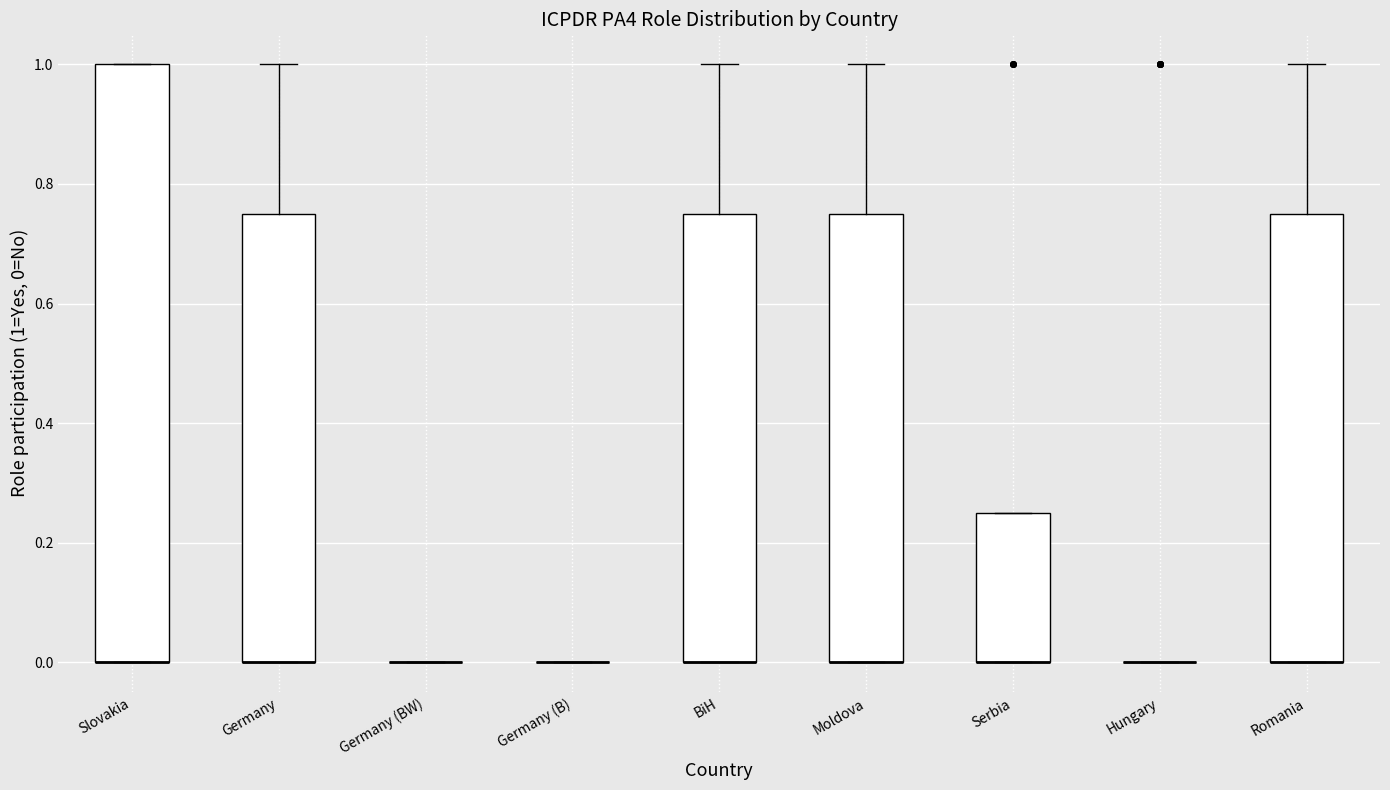

Reading left to right, transcribe this box plot: for each box, give where its median line is, the range the box spans, and where its two whiskers end, as read against the y-axis. The values are not printed on the chart, so give them approximately, as read against the axis.

Slovakia: median 0.00 (drawn on the box's lower edge), box 0.00 to 1.00, whiskers 0.00 to 1.00
Germany: median 0.00 (drawn on the box's lower edge), box 0.00 to 0.76, whiskers 0.00 to 1.00
Germany (BW): box collapsed to a line at 0.00, whiskers 0.00 to 0.00
Germany (B): box collapsed to a line at 0.00, whiskers 0.00 to 0.00
BiH: median 0.00 (drawn on the box's lower edge), box 0.00 to 0.76, whiskers 0.00 to 1.00
Moldova: median 0.00 (drawn on the box's lower edge), box 0.00 to 0.76, whiskers 0.00 to 1.00
Serbia: median 0.00 (drawn on the box's lower edge), box 0.00 to 0.26, whiskers 0.00 to 0.26
Hungary: box collapsed to a line at 0.00, whiskers 0.00 to 0.00
Romania: median 0.00 (drawn on the box's lower edge), box 0.00 to 0.76, whiskers 0.00 to 1.00